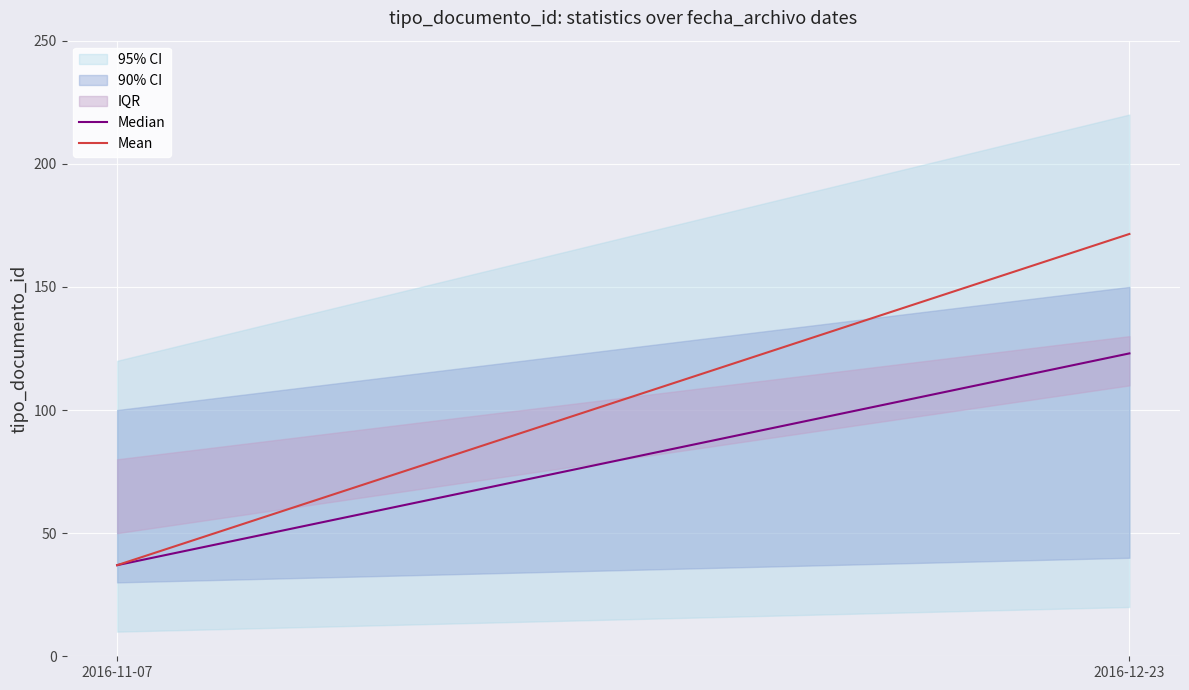

Is it true that Median equals 123.0 at 2016-12-23?

True